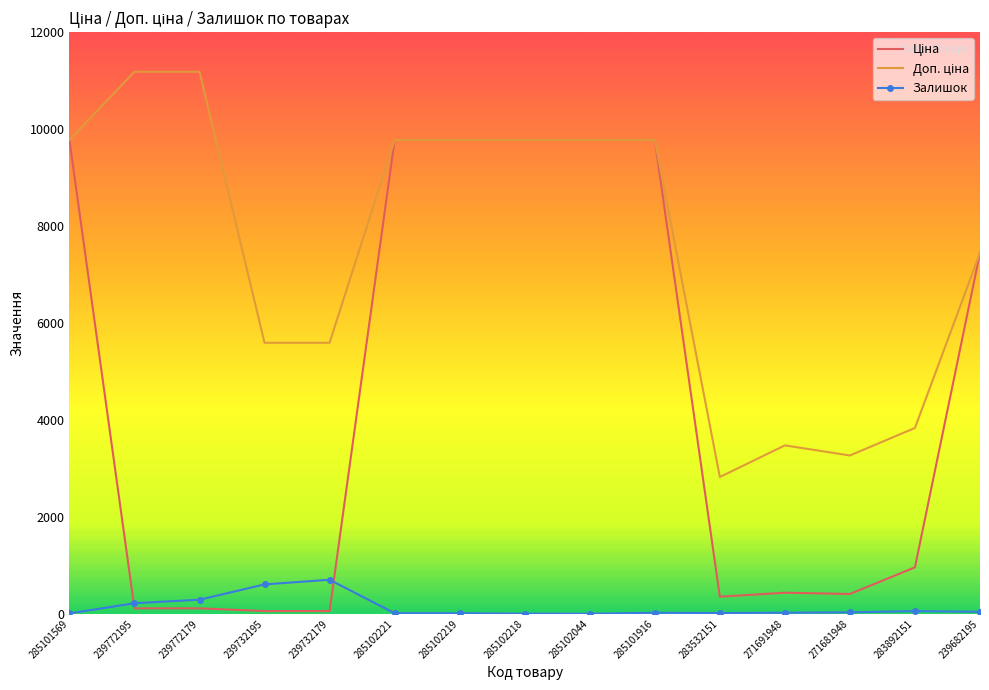

Which series has the widest spread of values?

Ціна